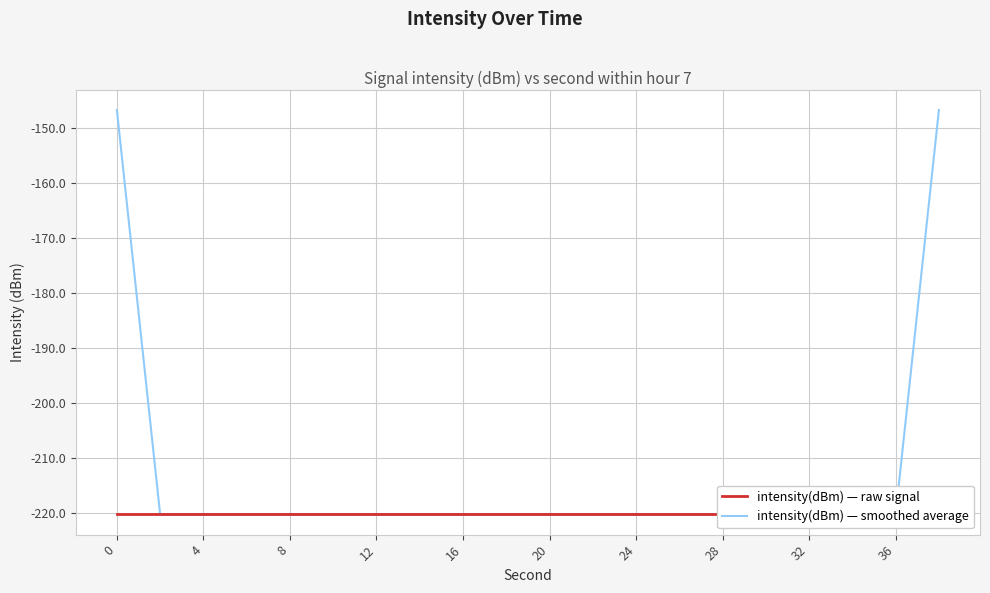

What is the value of the intensity(dBm) — raw signal point at the 13th from the left?

-220.2